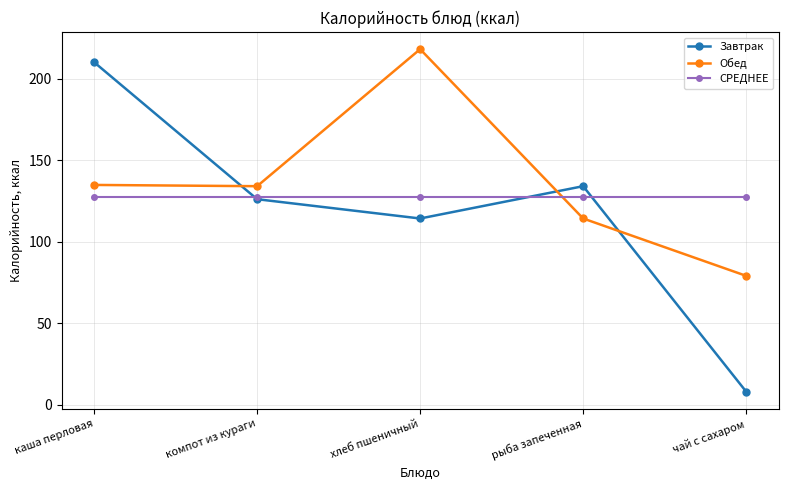

What is the minimum value shown in the chart?

8.0